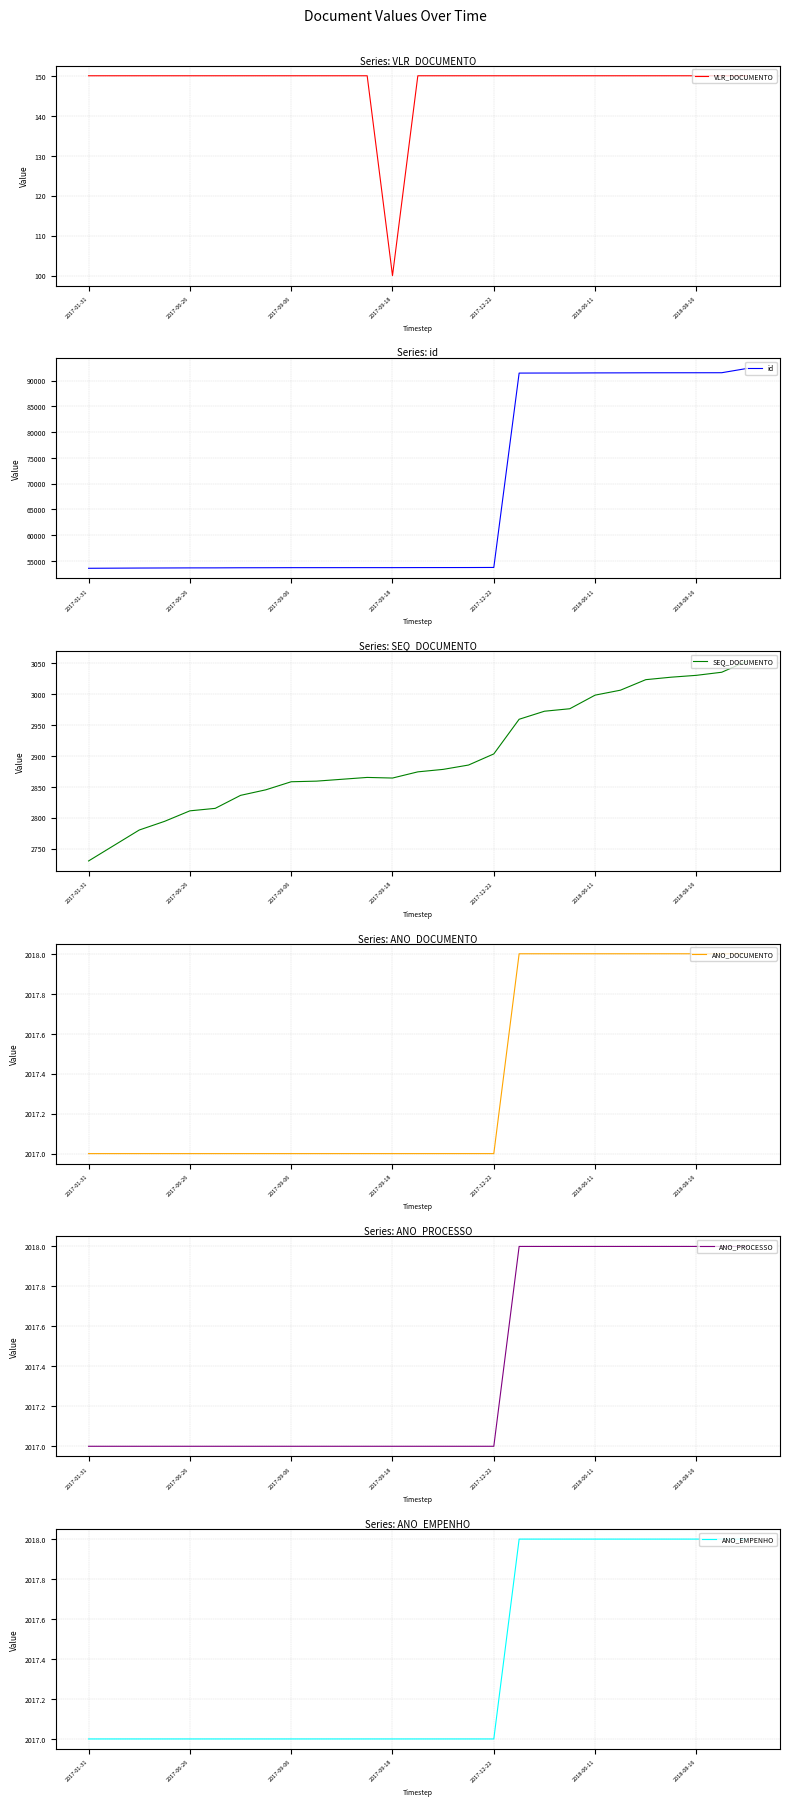

At which label does VLR_DOCUMENTO reach its minimum?

2017-09-18